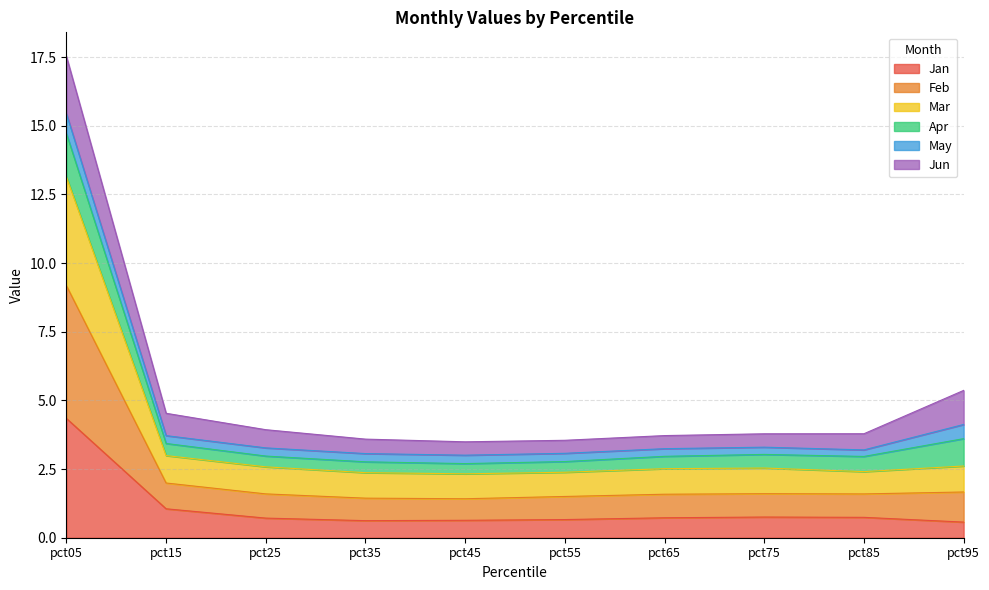

In Feb, how many points are lower than both neighbors (excluding endpoints)?

2